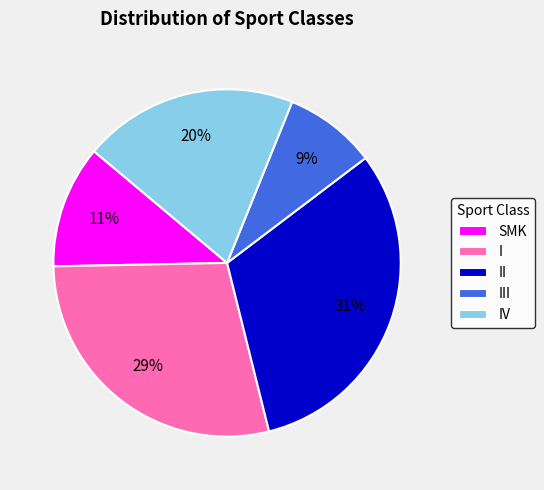

The IV slice represents 20% of the pie. True or false?

True